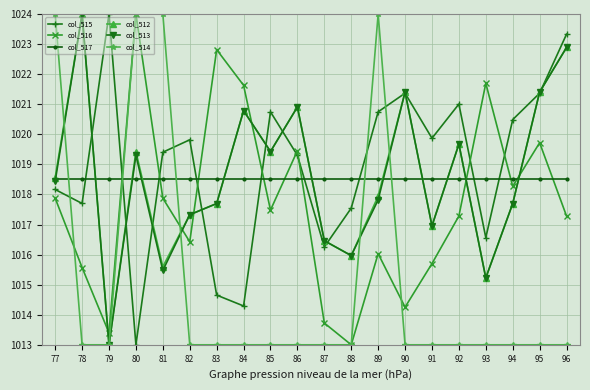

How many values in the col_516 series exceed 1017?

12